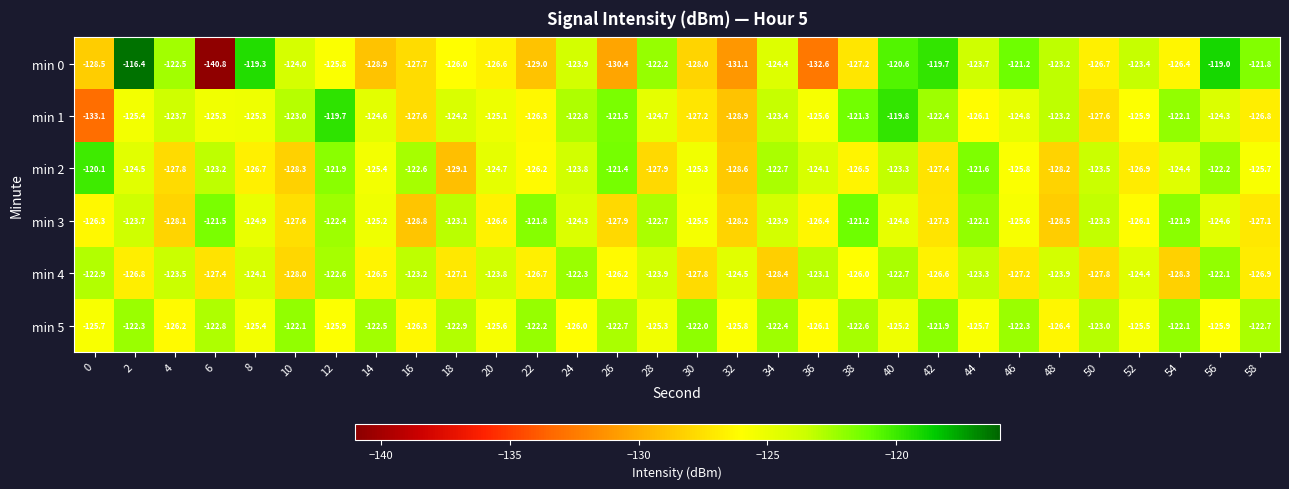

Rank the series at 36 from lowest to highest value.

min 0, min 3, min 5, min 1, min 2, min 4